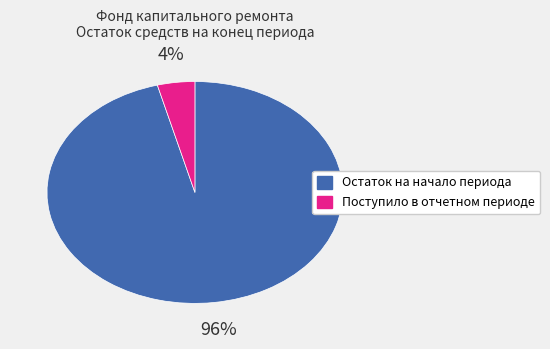

How many segments does this pie chart have?

2